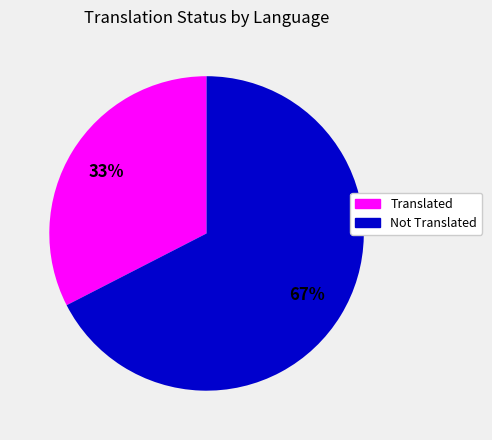

Is there a majority slice in this chart?

Yes